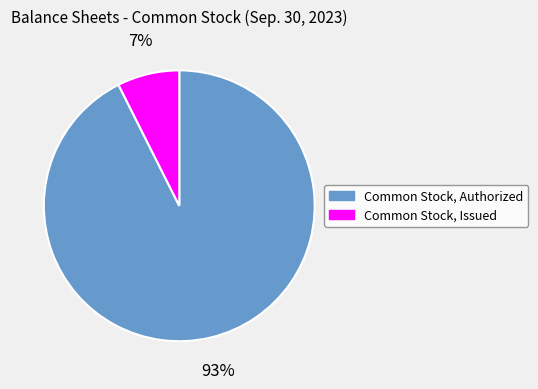

Which category accounts for the majority?

Common Stock, Authorized